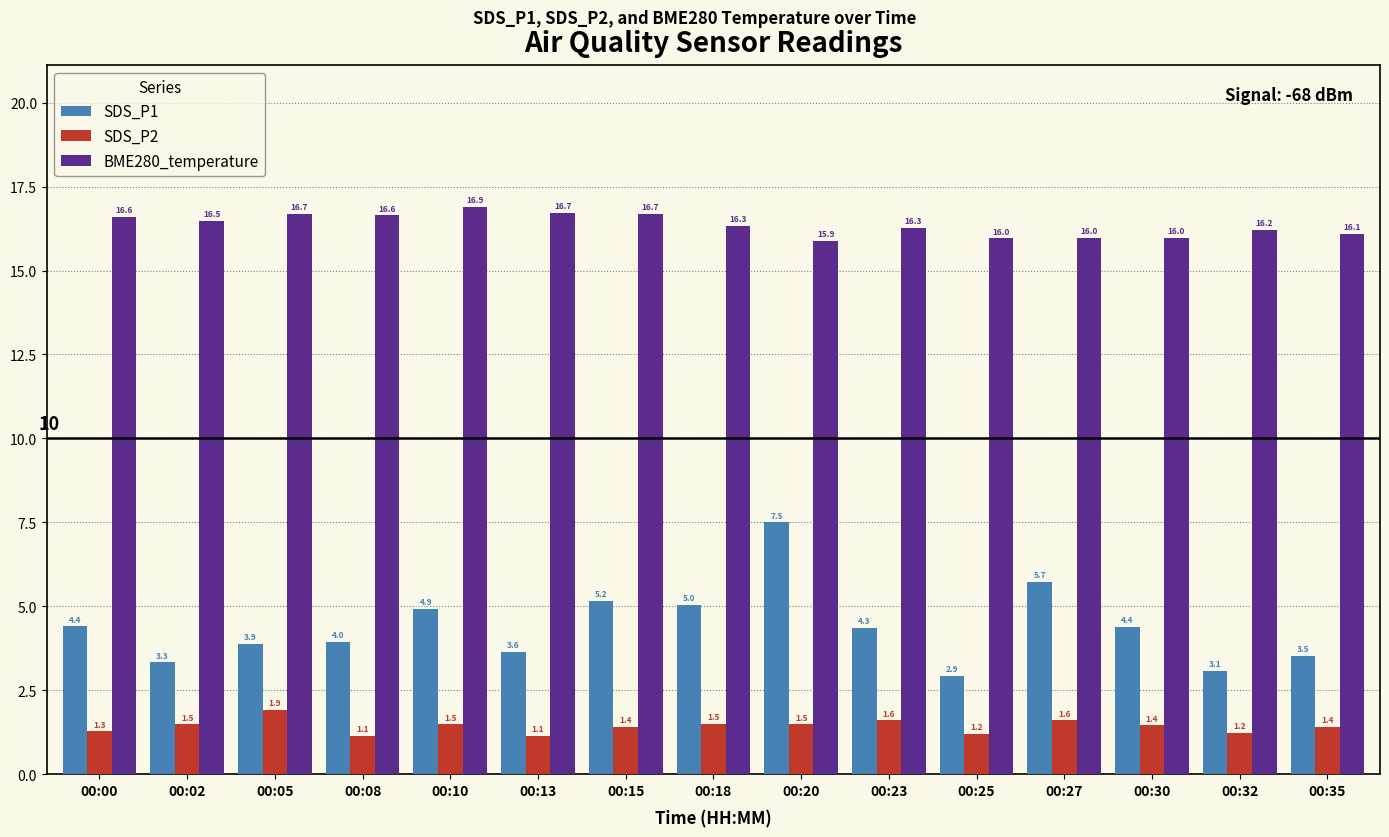

What are all the series names shown in the legend?

SDS_P1, SDS_P2, BME280_temperature